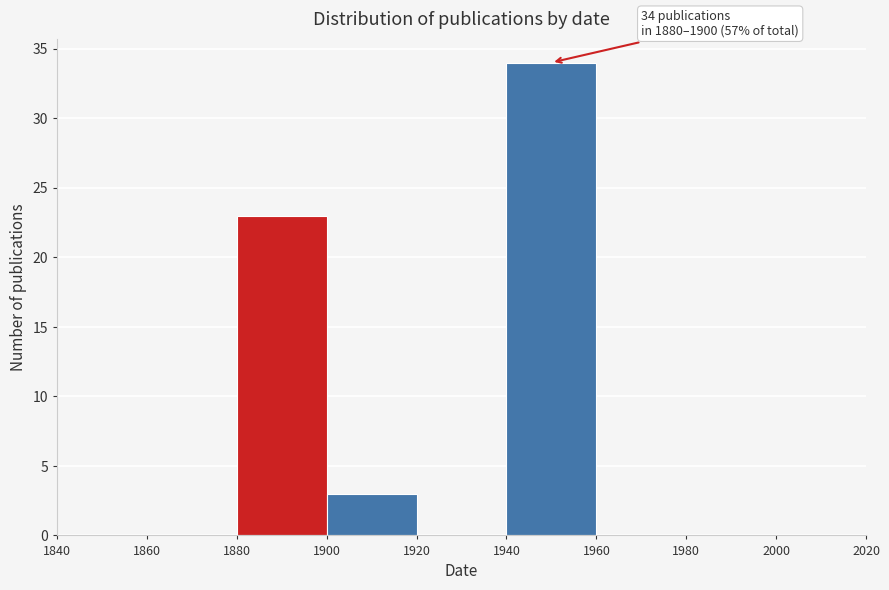

Which range on the x-axis has the tallest bar?

1940 to 1960